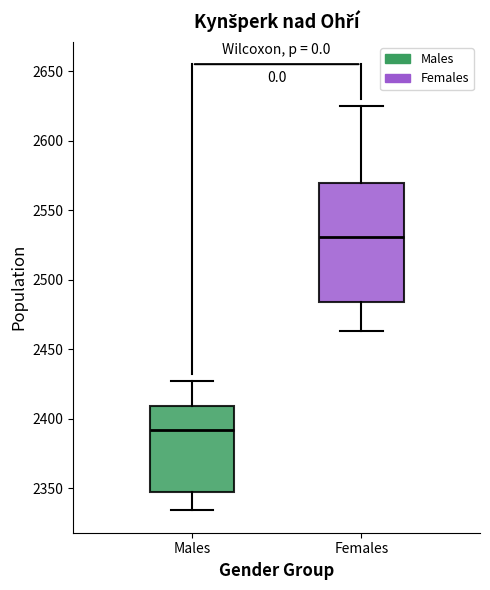

Which box's median line is the highest?

Females